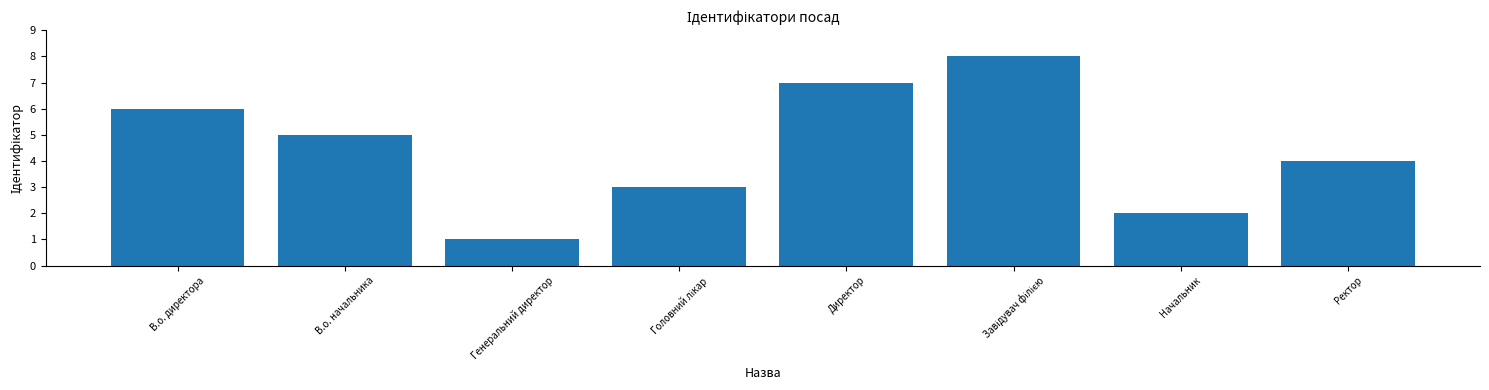

At which category does the chart reach its minimum across all series?

Генеральний директор